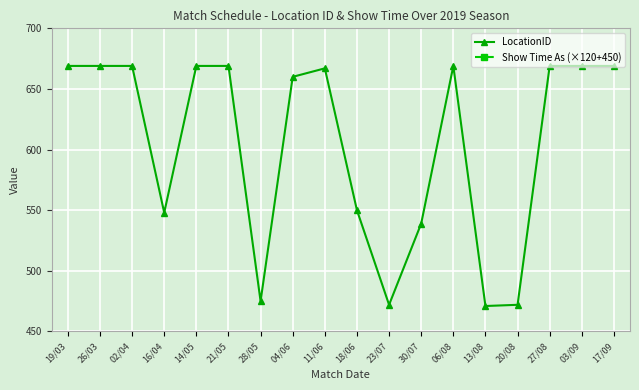

What is the label of the 13th point from the left?

06/08